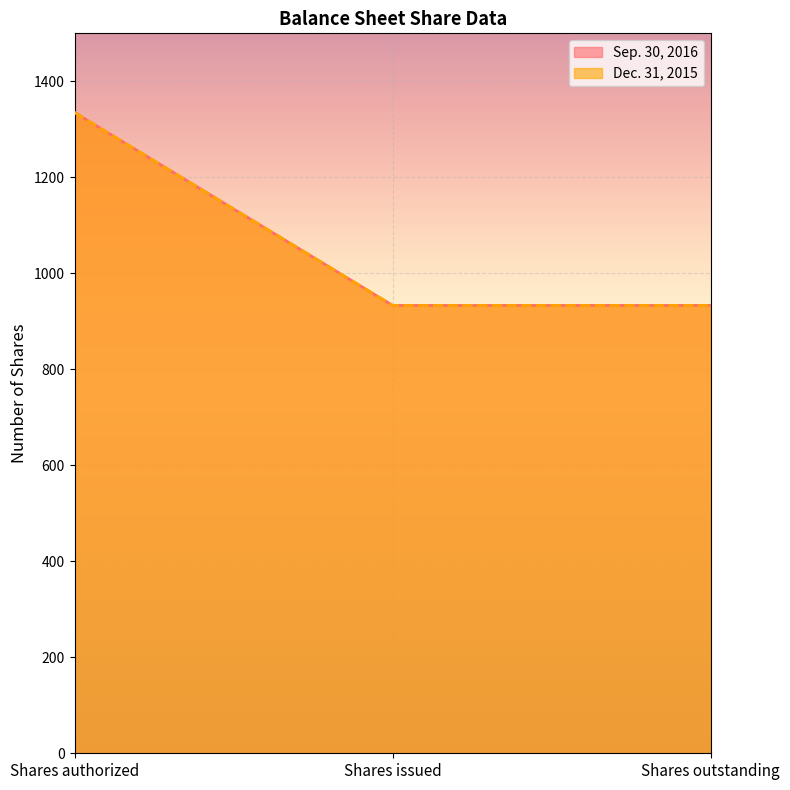

At how many categories does at least one series exceed 939?

1